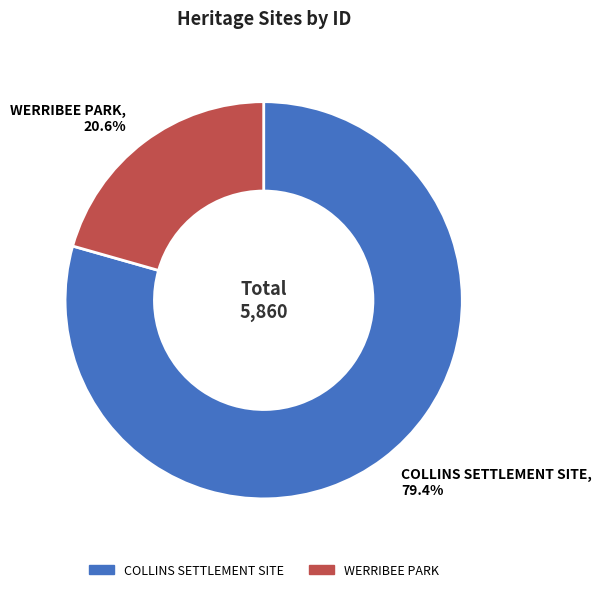

Do COLLINS SETTLEMENT SITE and WERRIBEE PARK together represent more than half of the pie?

Yes